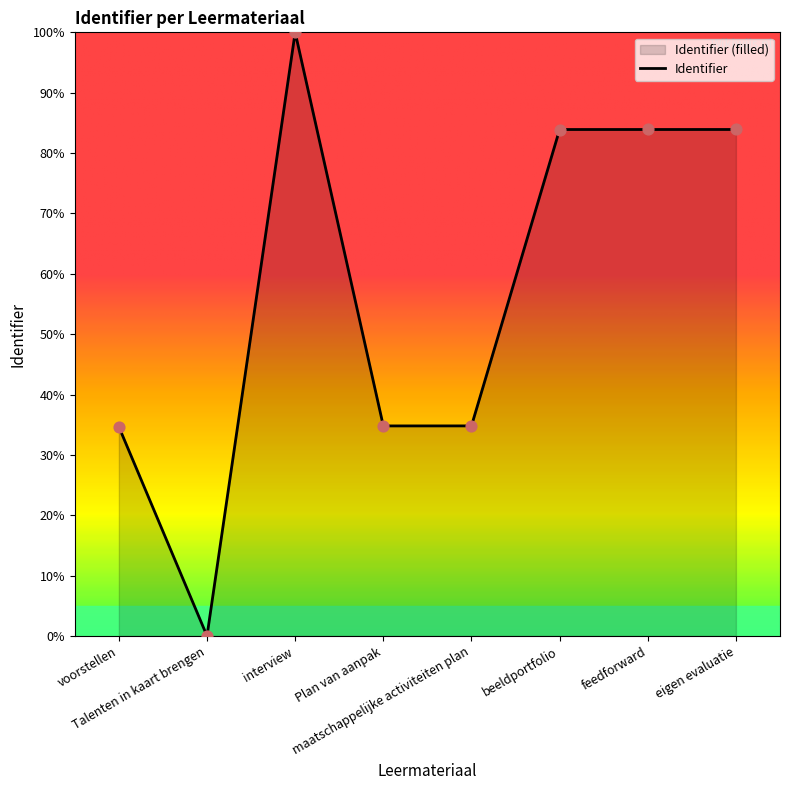

What is the change in value from interview to feedforward?

-16.1